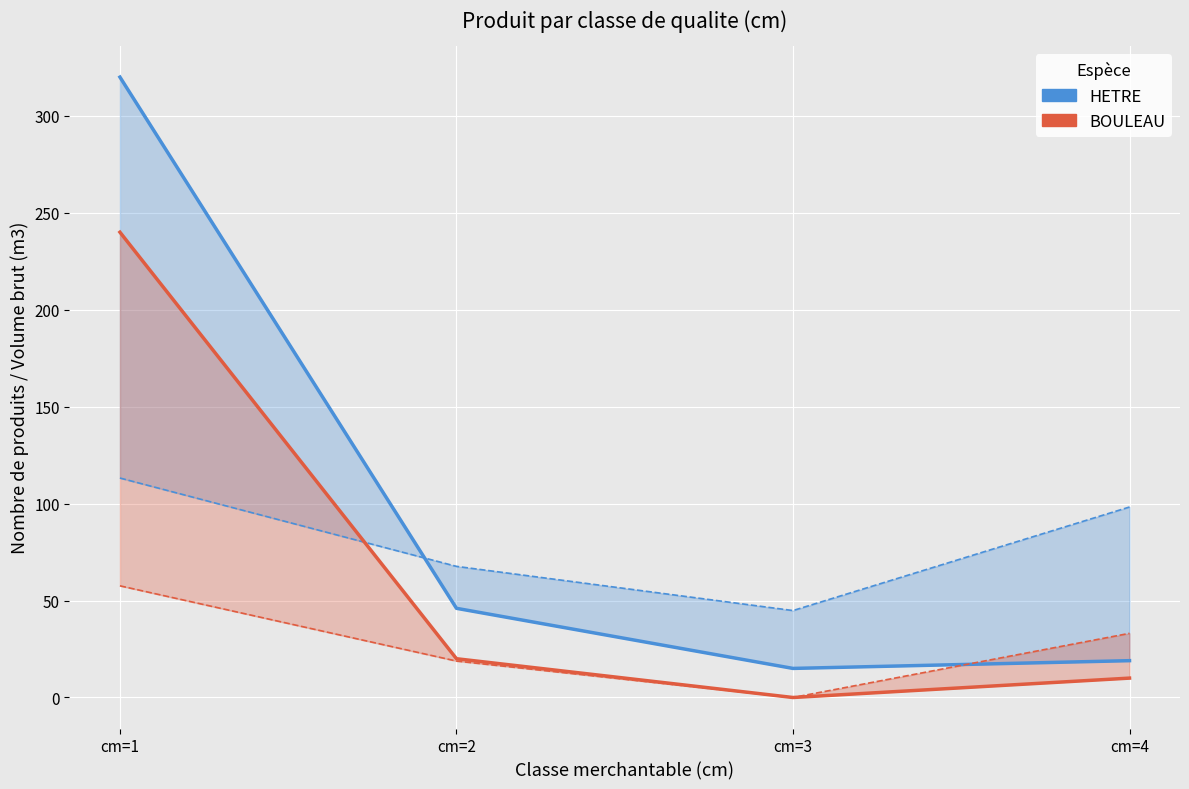

What is the approximate value of HETRE (produit_nbre) at cm=1, to the nearest 5?

320